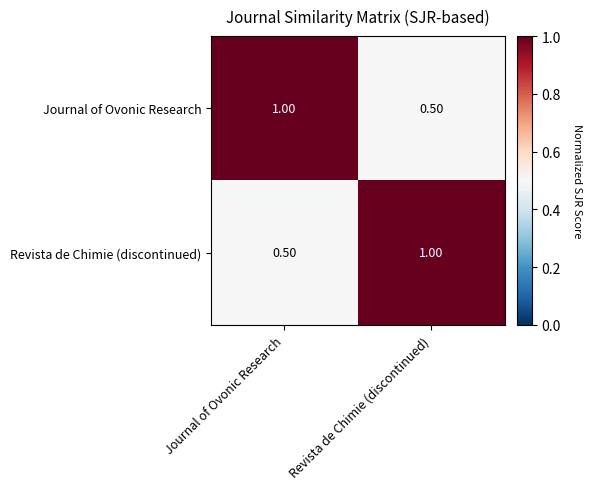

Rank the series at Journal of Ovonic Research from highest to lowest value.

Journal of Ovonic Research, Revista de Chimie (discontinued)